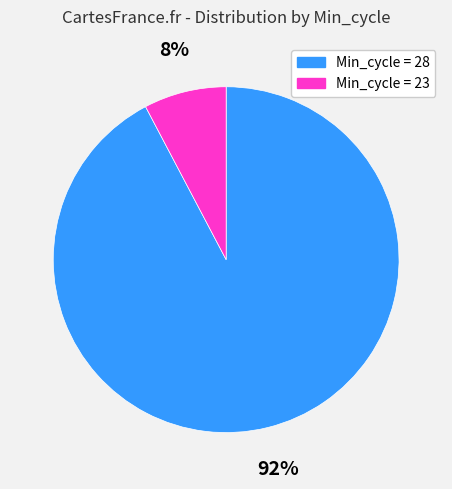

Is there any slice that represents more than half of the pie?

Yes